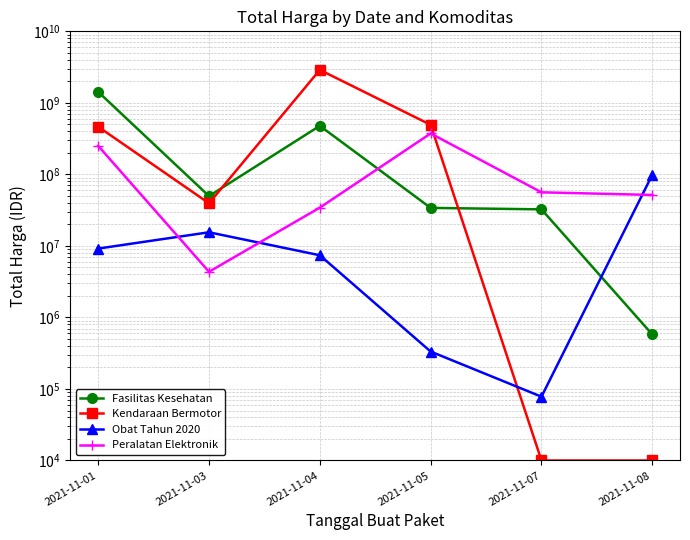

Between 2021-11-05 and 2021-11-07, which is larger?

2021-11-05